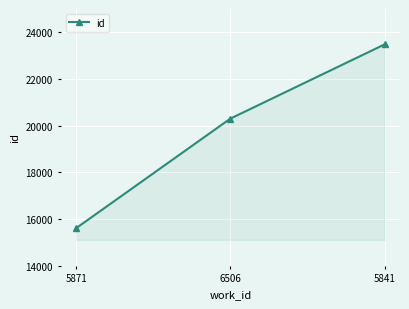

What is the value of the 2nd point from the left?

20305